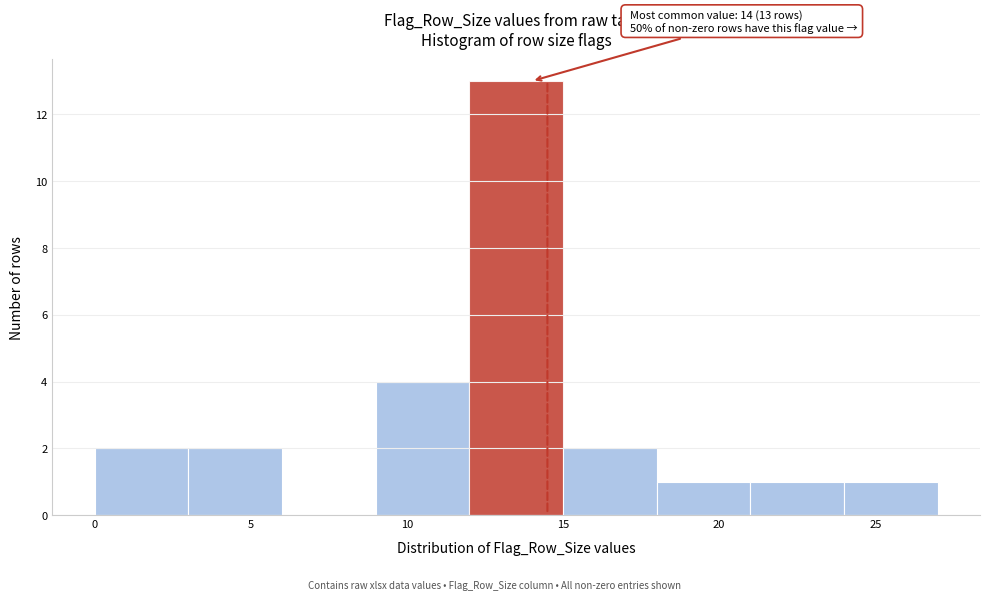

Which range on the x-axis has the tallest bar?

12 to 15